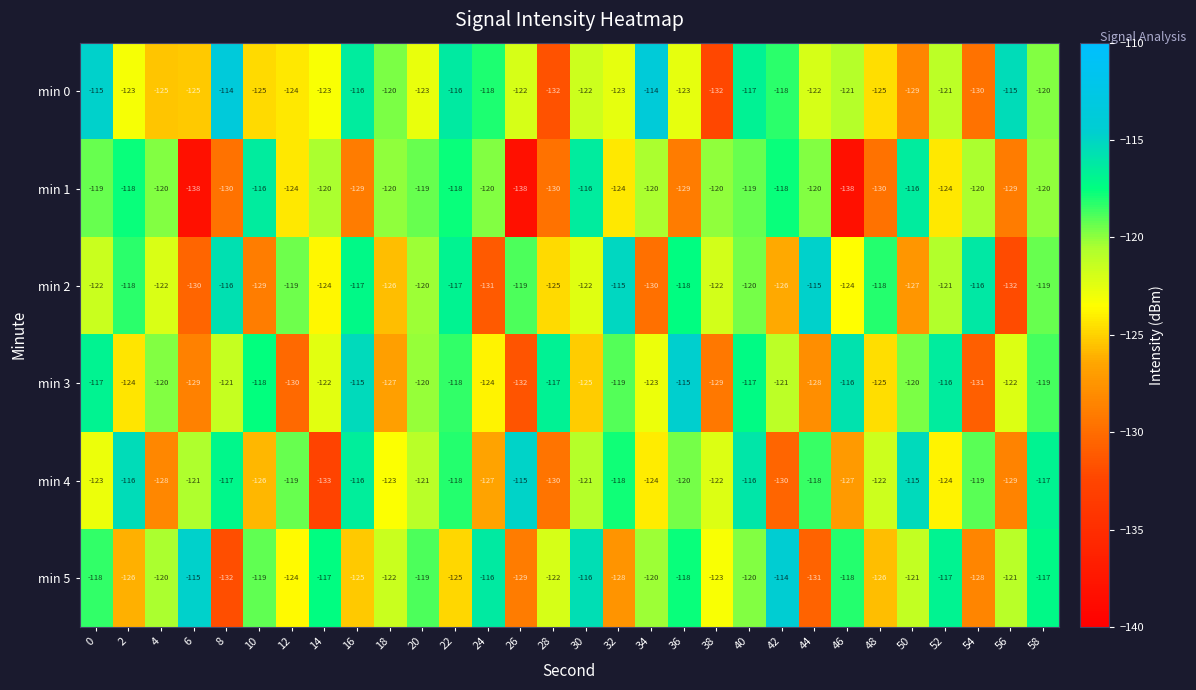

True or false: min 0 has a value of -188 at 22.

False